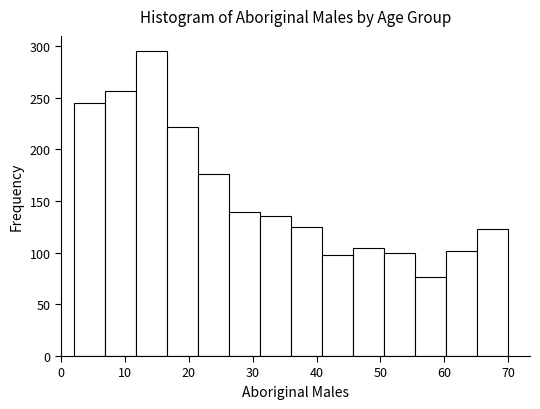

Reading left to right, list every bar in this chart as the range it spans on the x-axis followed by its height. Neither the bar edges nor the heights are printed on the chart, so give them approximately, as read against the axes.

2 to 7: 245
7 to 12: 255
12 to 17: 295
17 to 21: 220
21 to 26: 175
26 to 31: 140
31 to 36: 135
36 to 41: 125
41 to 46: 100
46 to 51: 105
51 to 55: 100
55 to 60: 75
60 to 65: 100
65 to 70: 125